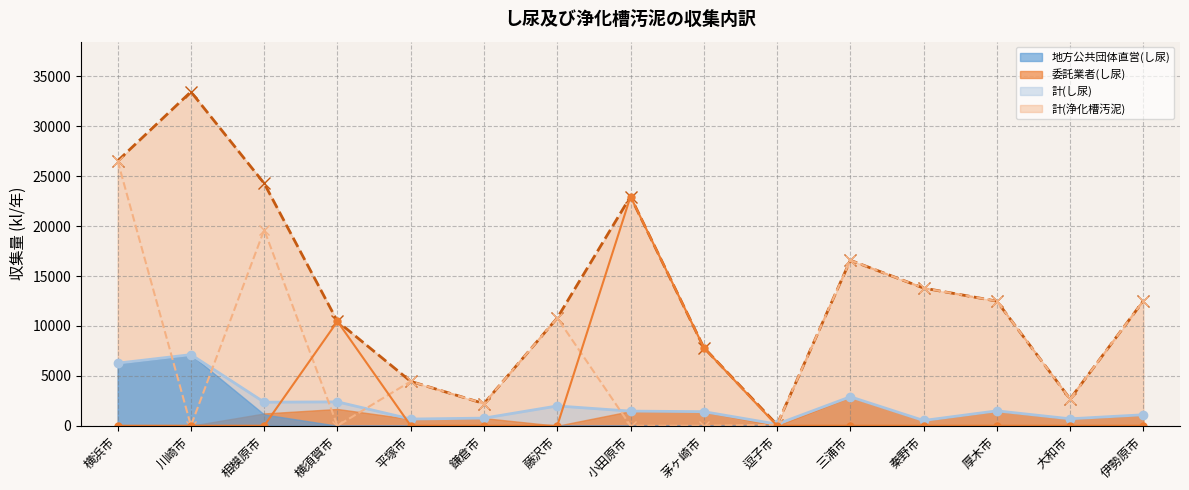

What is the label of the 6th point from the left?

鎌倉市